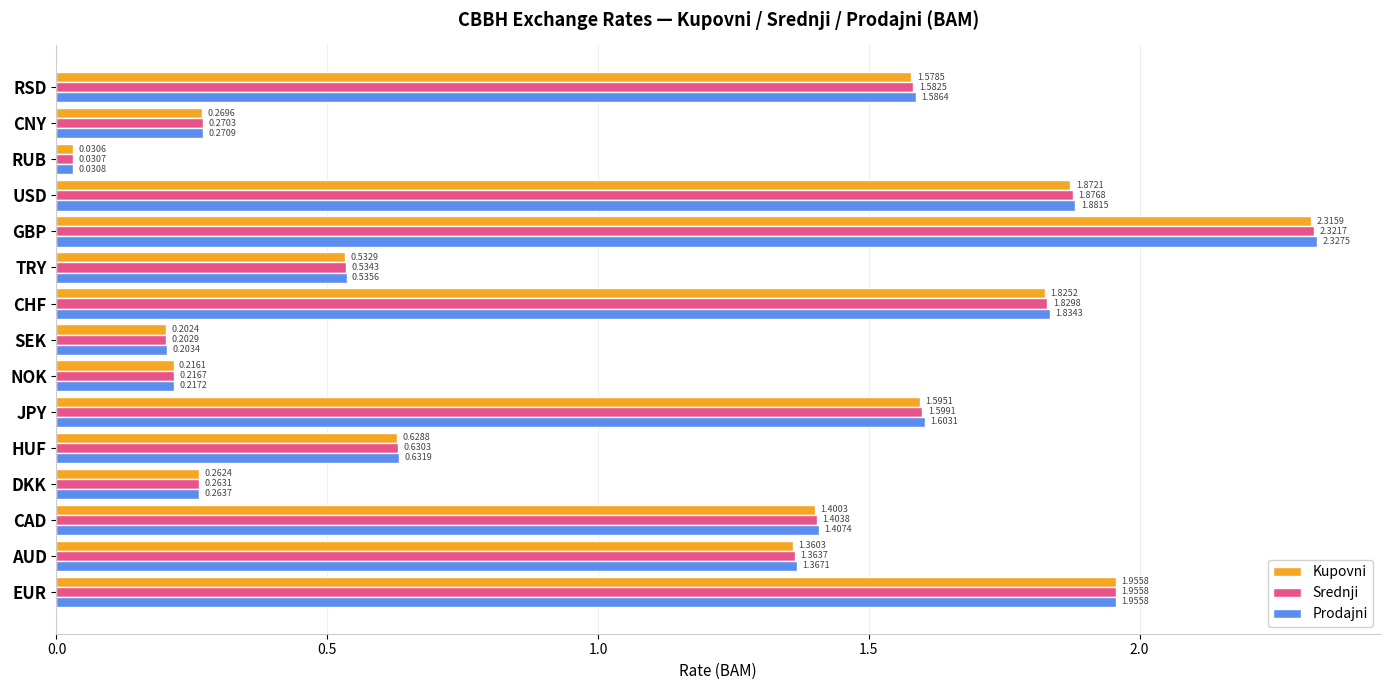

Where is Srednji nearest to the value 1?

AUD